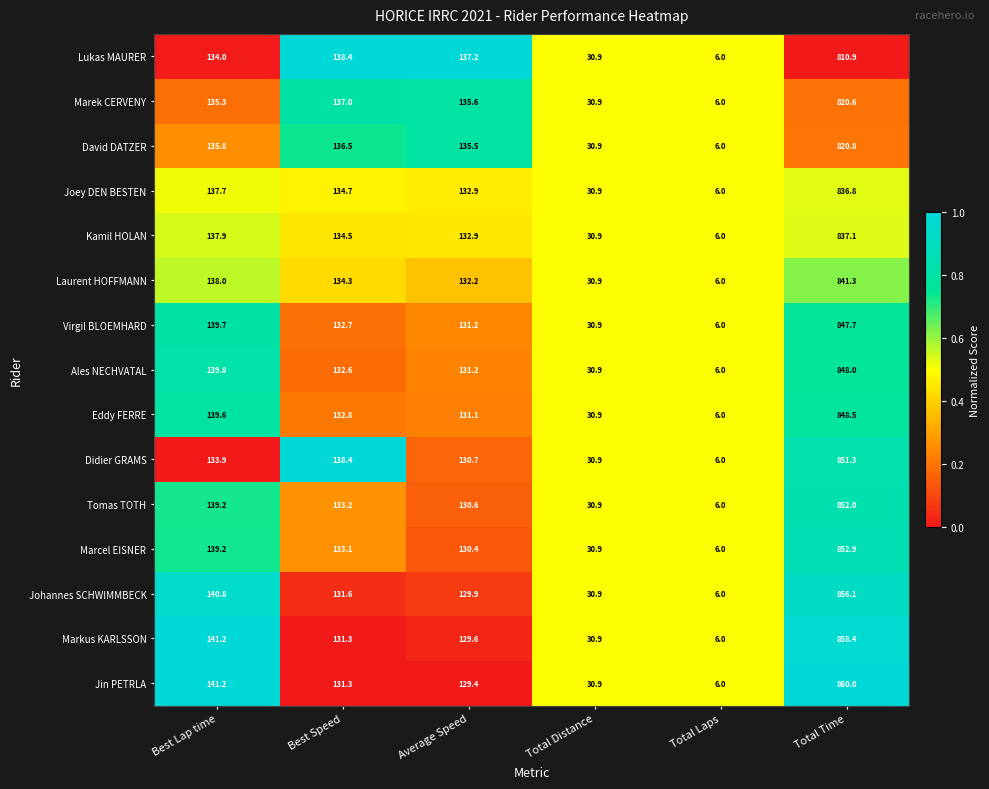

List the labels in order of Marek CERVENY value, smallest first.

Total Laps, Total Distance, Best Lap time, Average Speed, Best Speed, Total Time